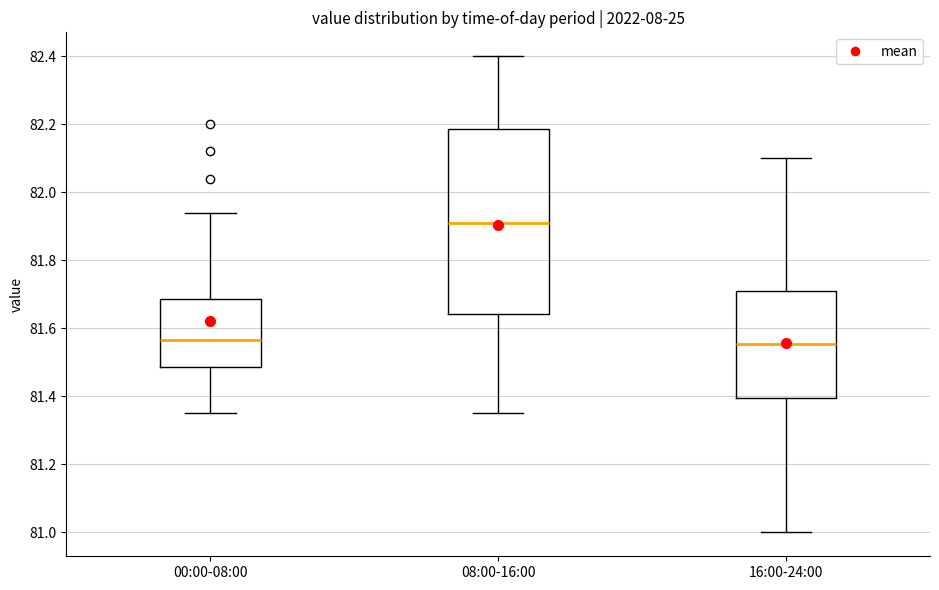

Reading left to right, read every box against the y-axis: the position of its median line, the range the box covers, and the ends of its whiskers. The values are not printed on the chart, so give them approximately, as read against the axis.

00:00-08:00: median 81.56, box 81.48 to 81.68, whiskers 81.36 to 81.94
08:00-16:00: median 81.92, box 81.64 to 82.18, whiskers 81.36 to 82.40
16:00-24:00: median 81.56, box 81.40 to 81.72, whiskers 81.00 to 82.10